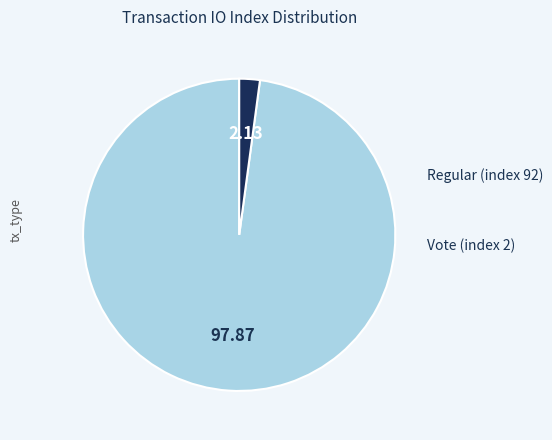

Does any single category account for the majority?

Yes